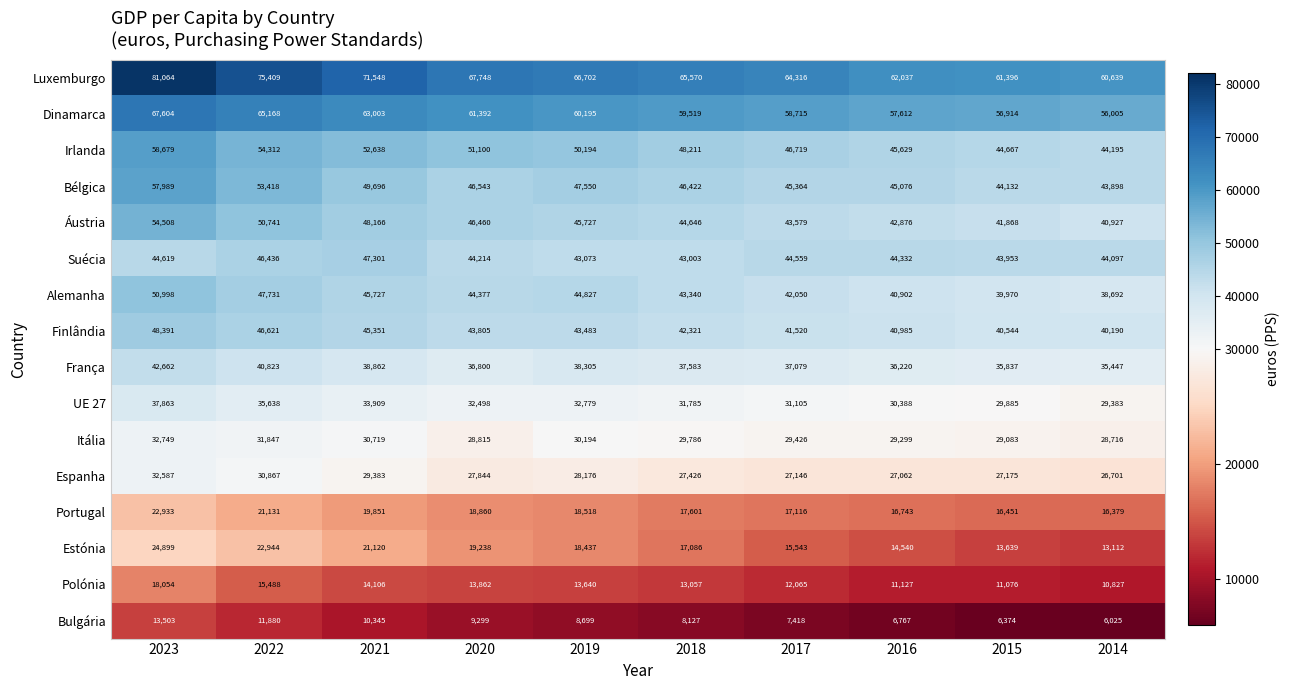

True or false: Itália has a value of 17002 at 2020.

False